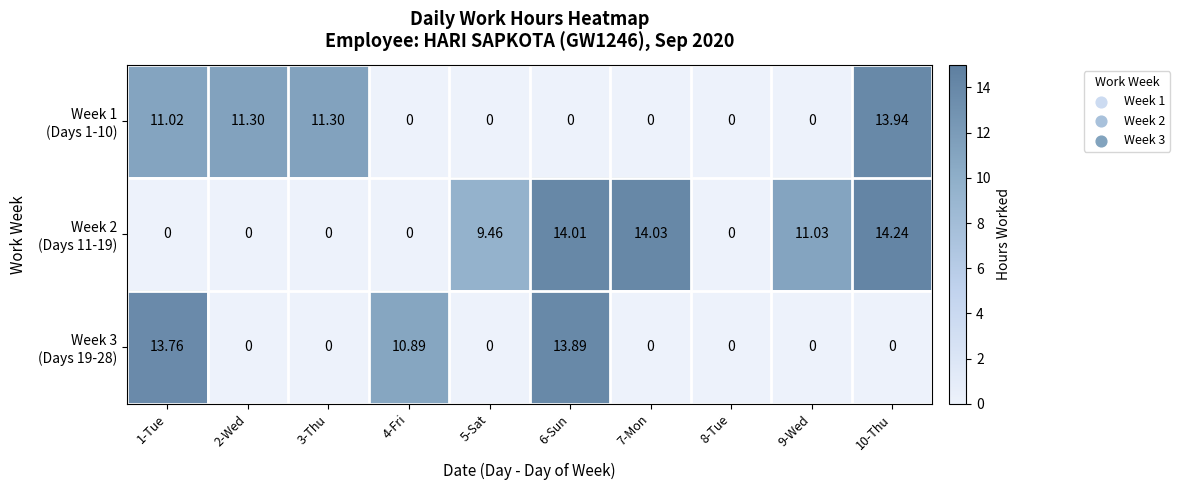

How many data points does each series have?

10